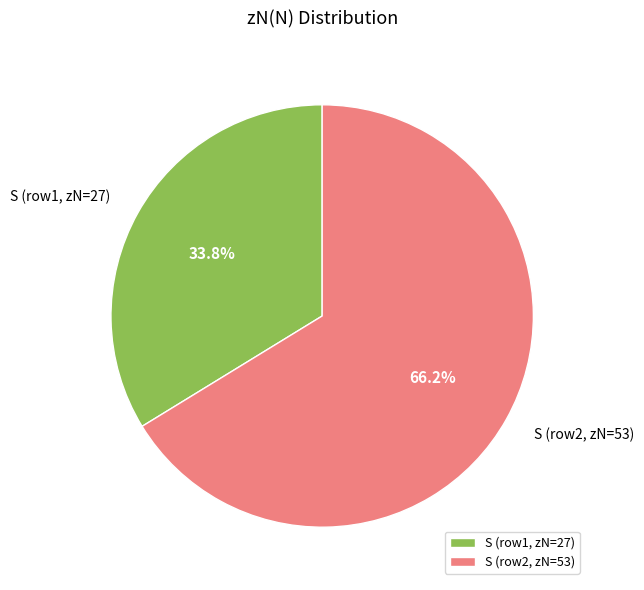

Rank the categories by value from lowest to highest.

S (row1, zN=27), S (row2, zN=53)